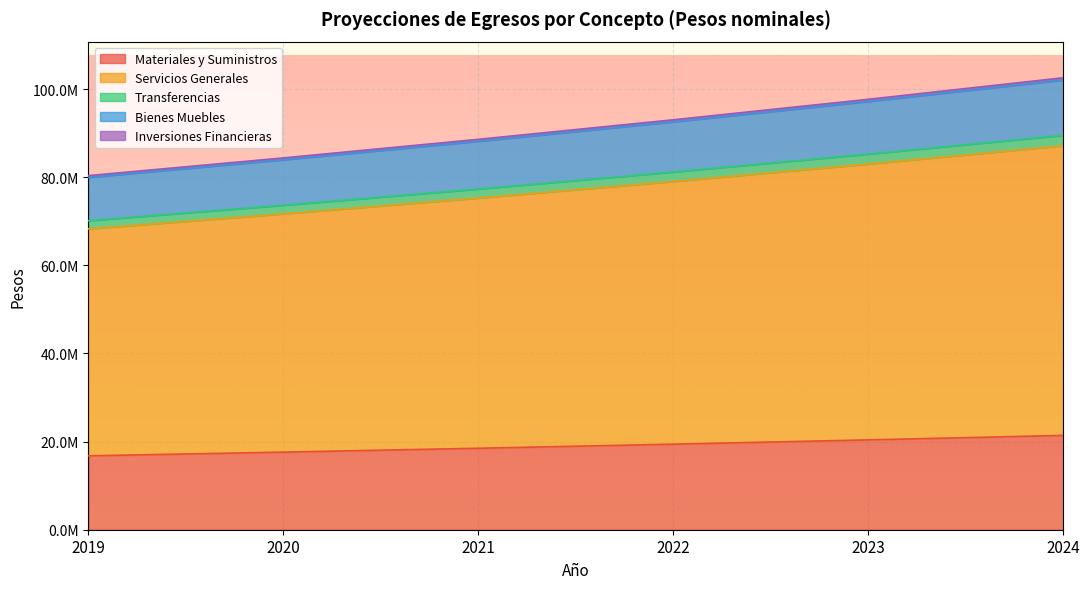

Is it true that Transferencias equals 81200566.1 at 2022?

True